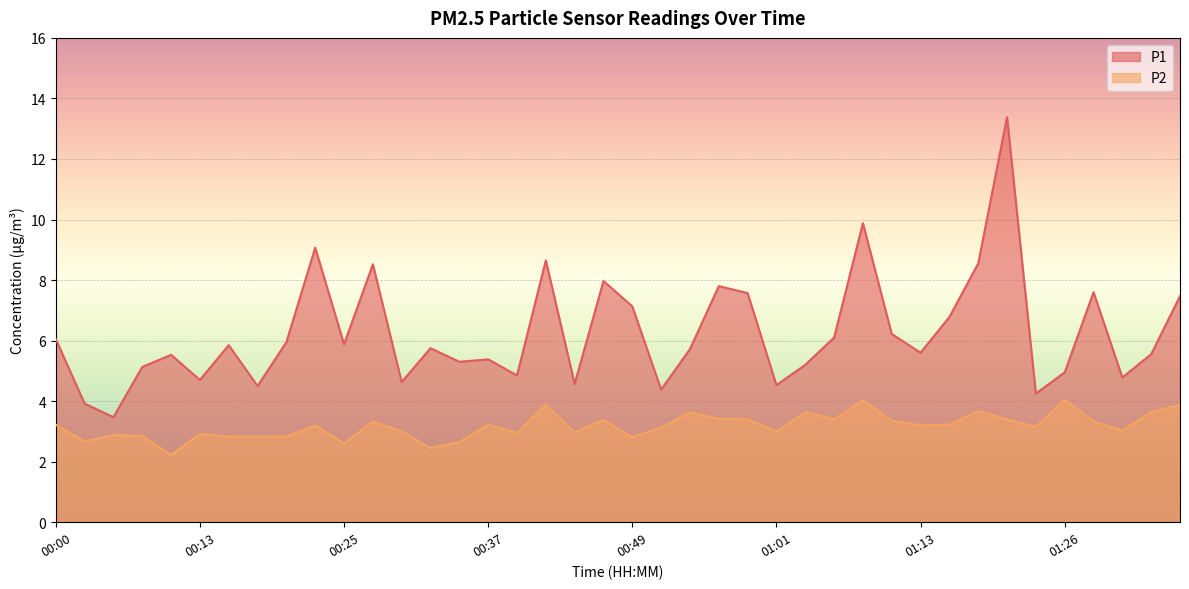

What are all the series names shown in the legend?

P1, P2